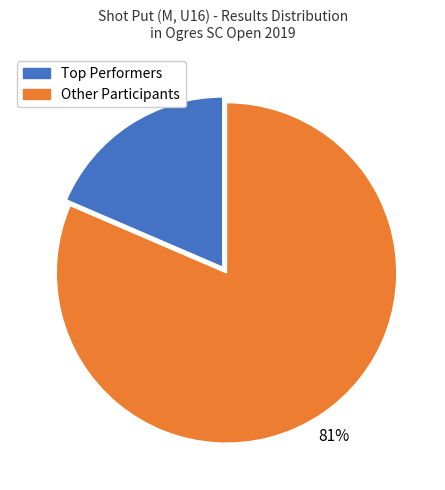

To the nearest percent, what is the average slice percentage?

50%